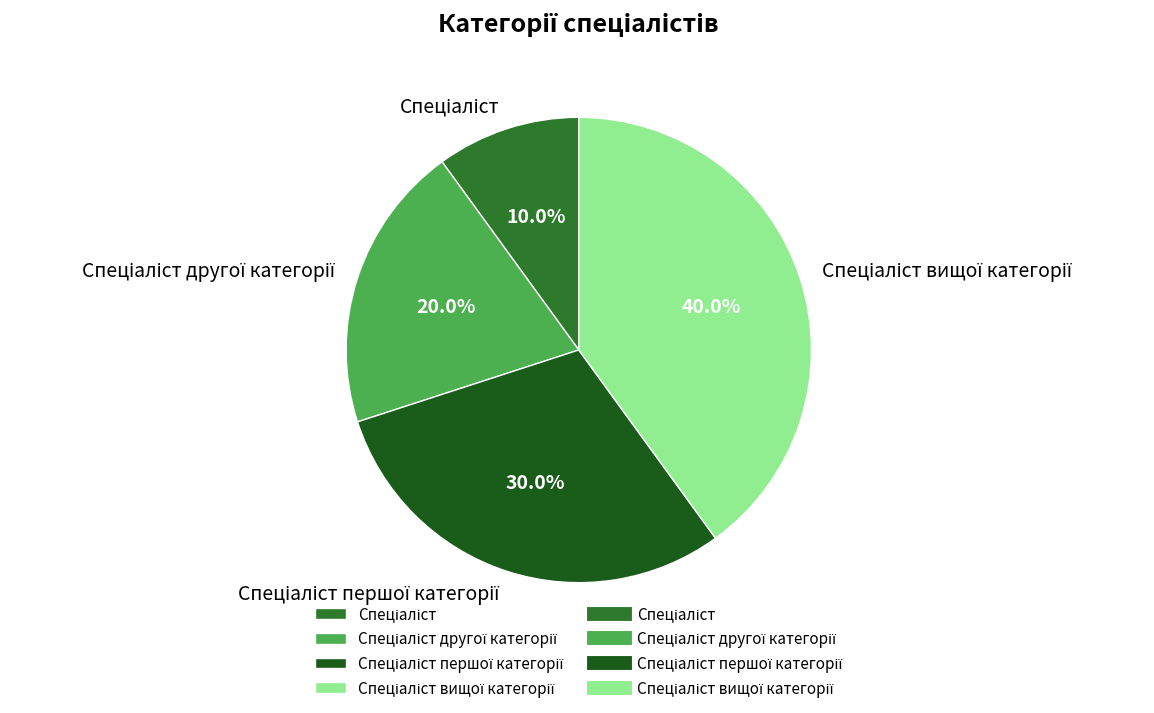

Does any single category account for the majority?

No